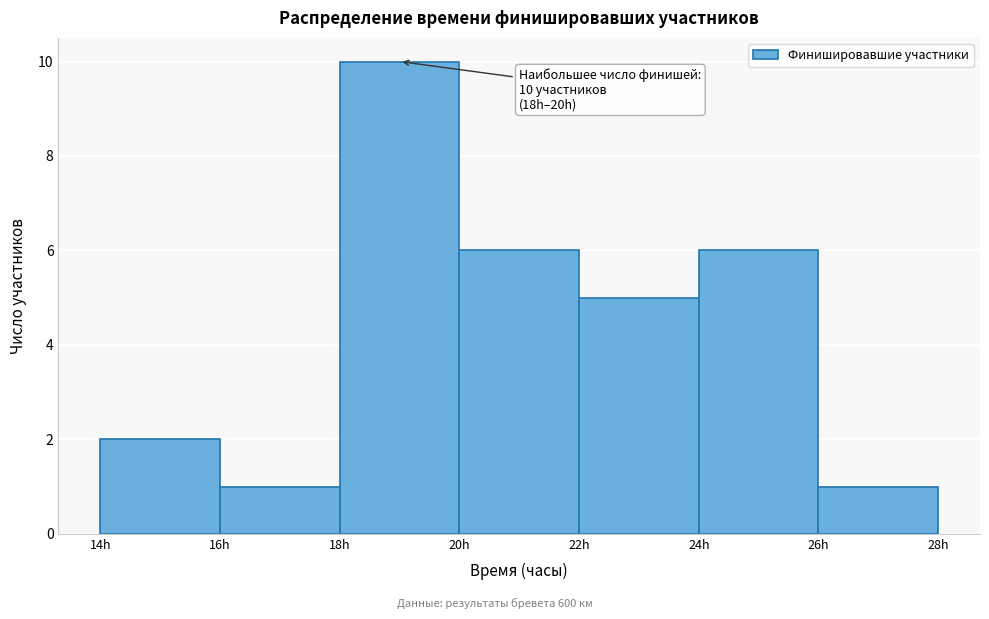

Over which range of the x-axis is the bar tallest?

18 to 20